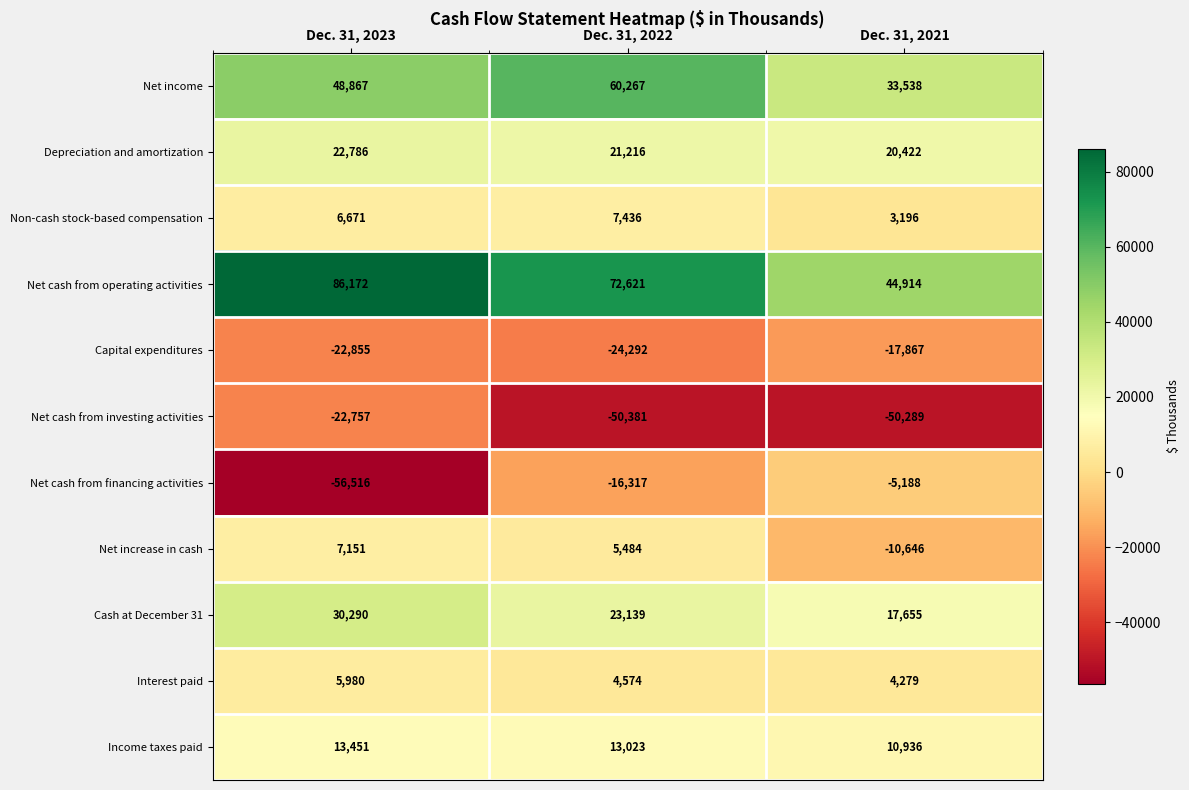

How many Income taxes paid values are between 10936 and 13451?

3